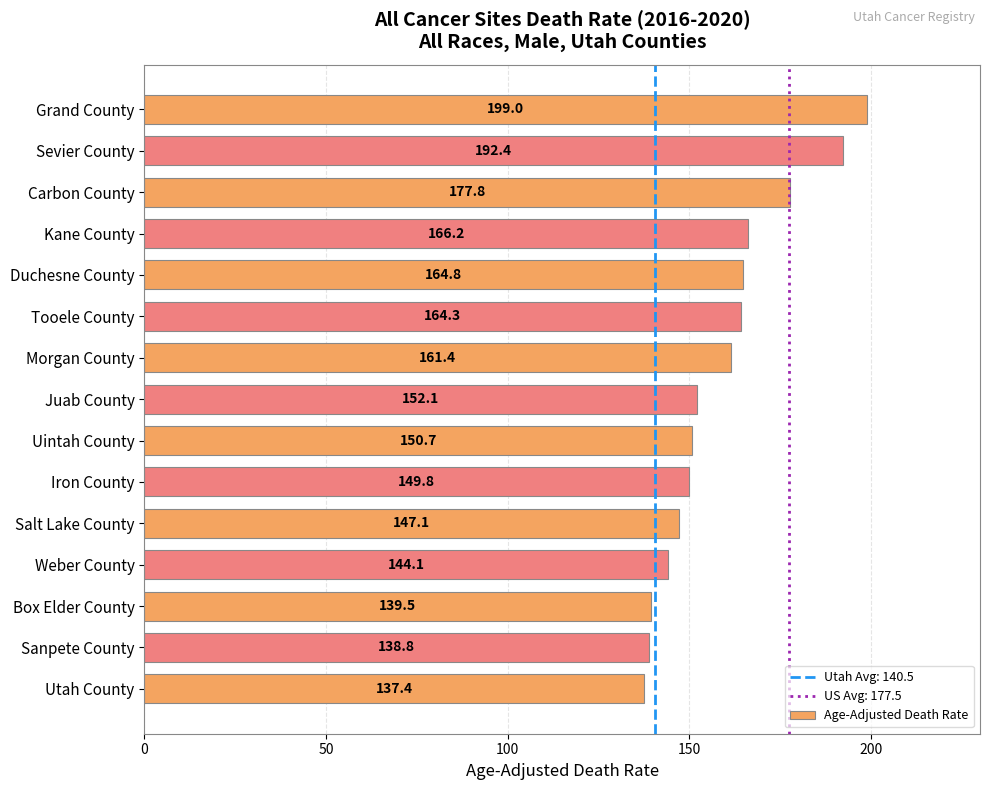

Where is the data nearest to the value 168?

Kane County